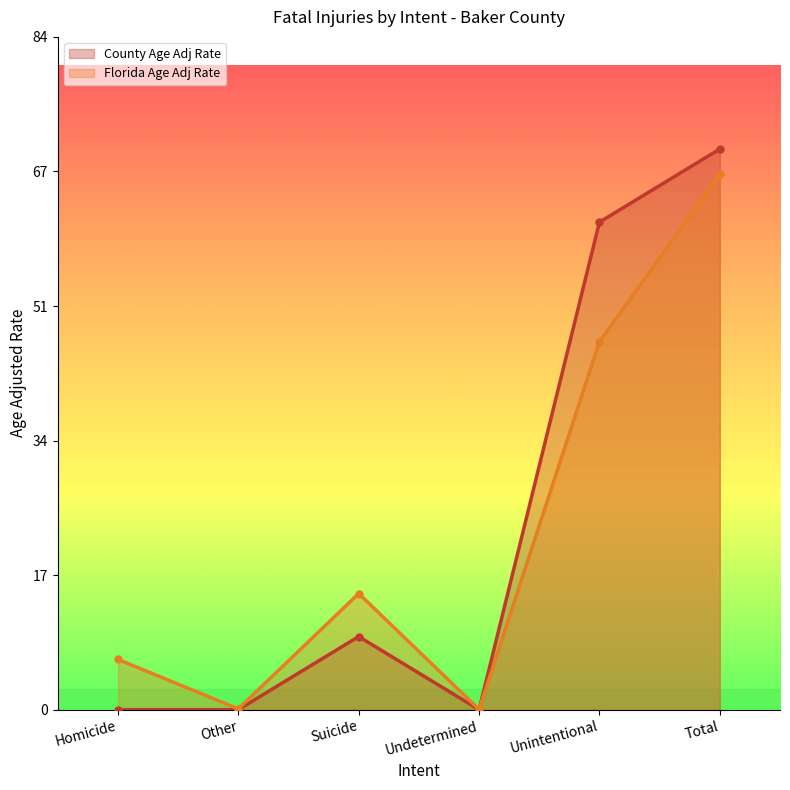

At which label does Florida Age Adj Rate reach its peak?

Total